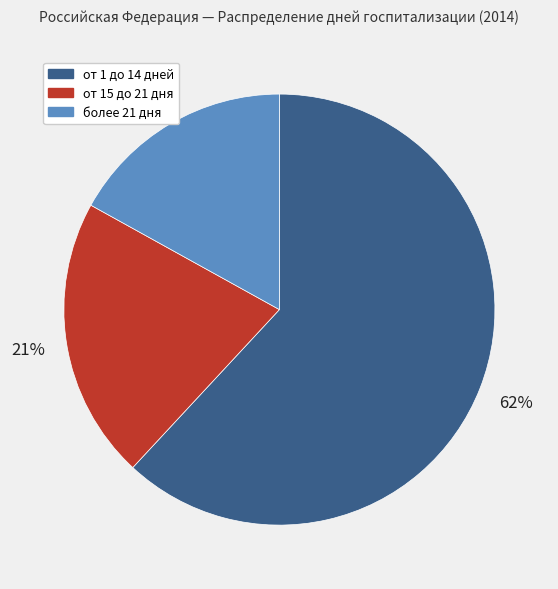

To the nearest percent, what portion does от 15 до 21 дня represent?

21%